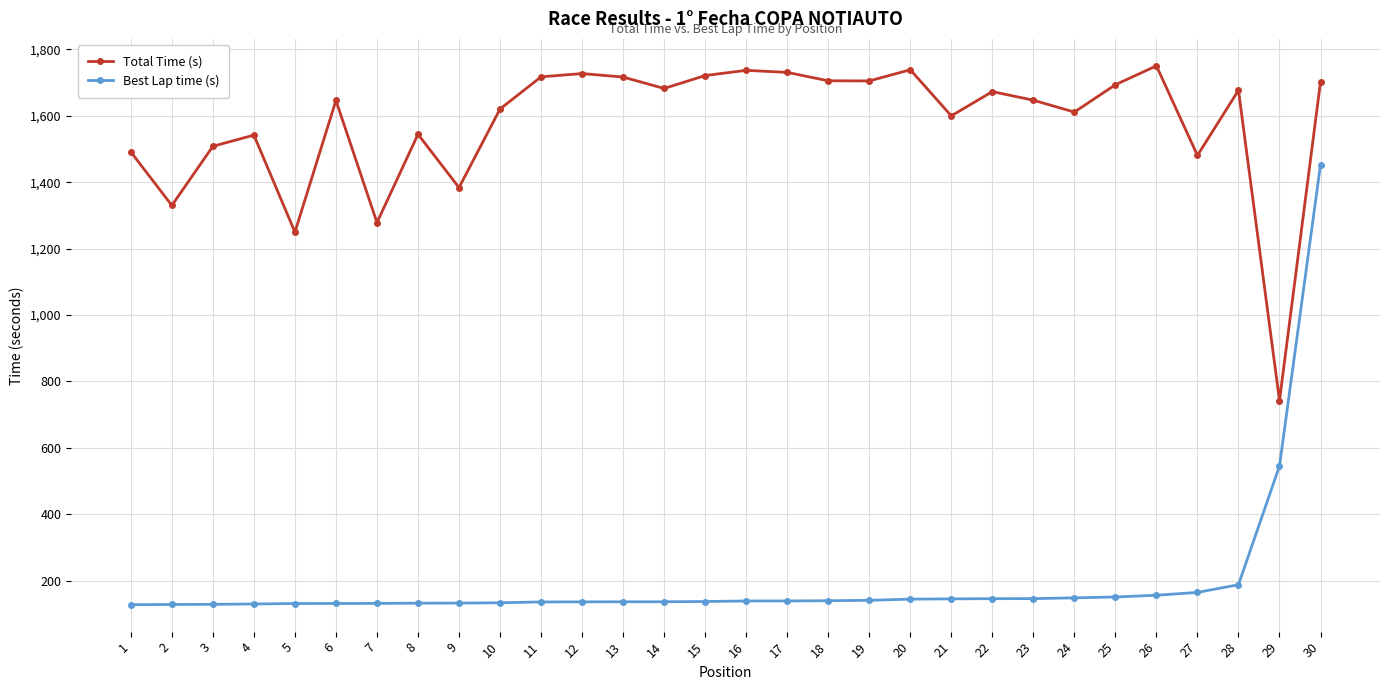

The Best Lap time (s) series shows 145.4 at 23. True or false?

True